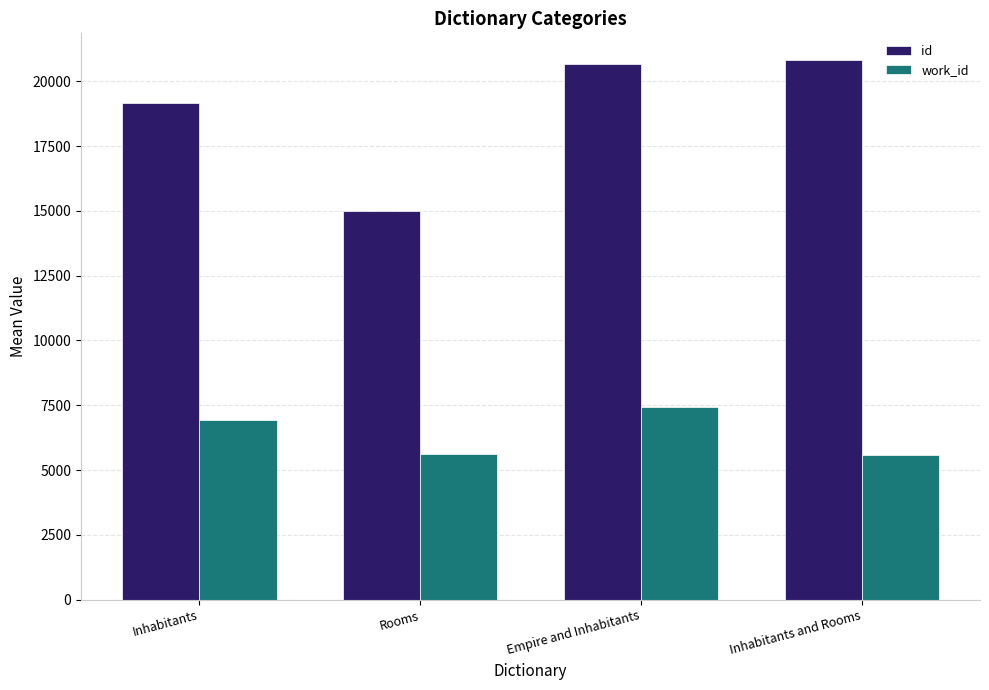

How many data points in work_id are above 6931?

2